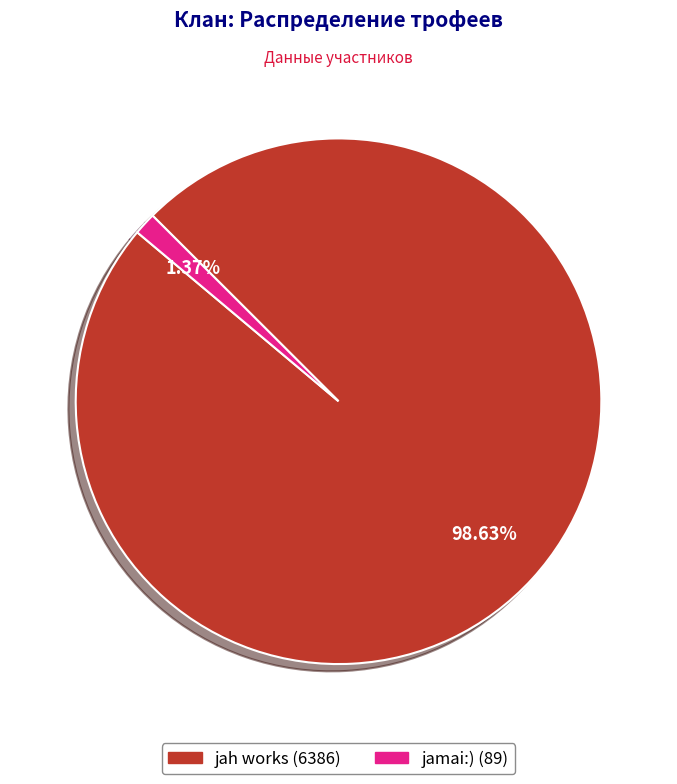

Is there a majority slice in this chart?

Yes